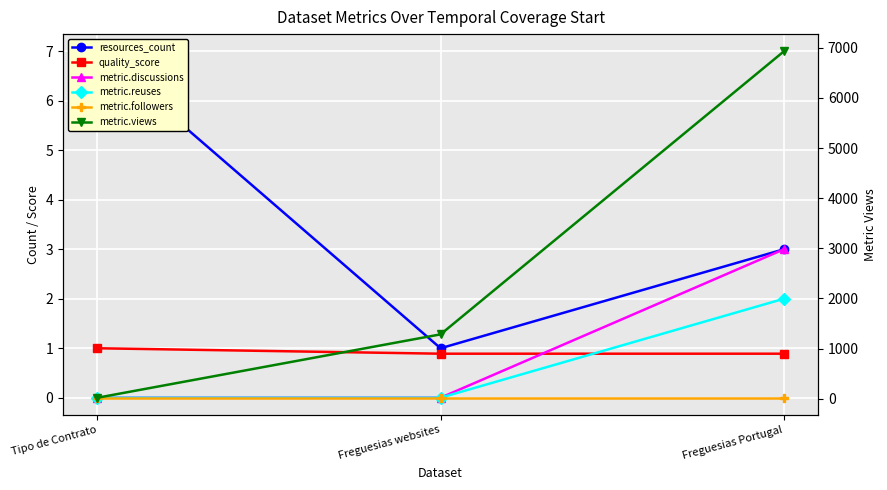

Is it true that metric.views equals 31.1 at Tipo de Contrato?

False